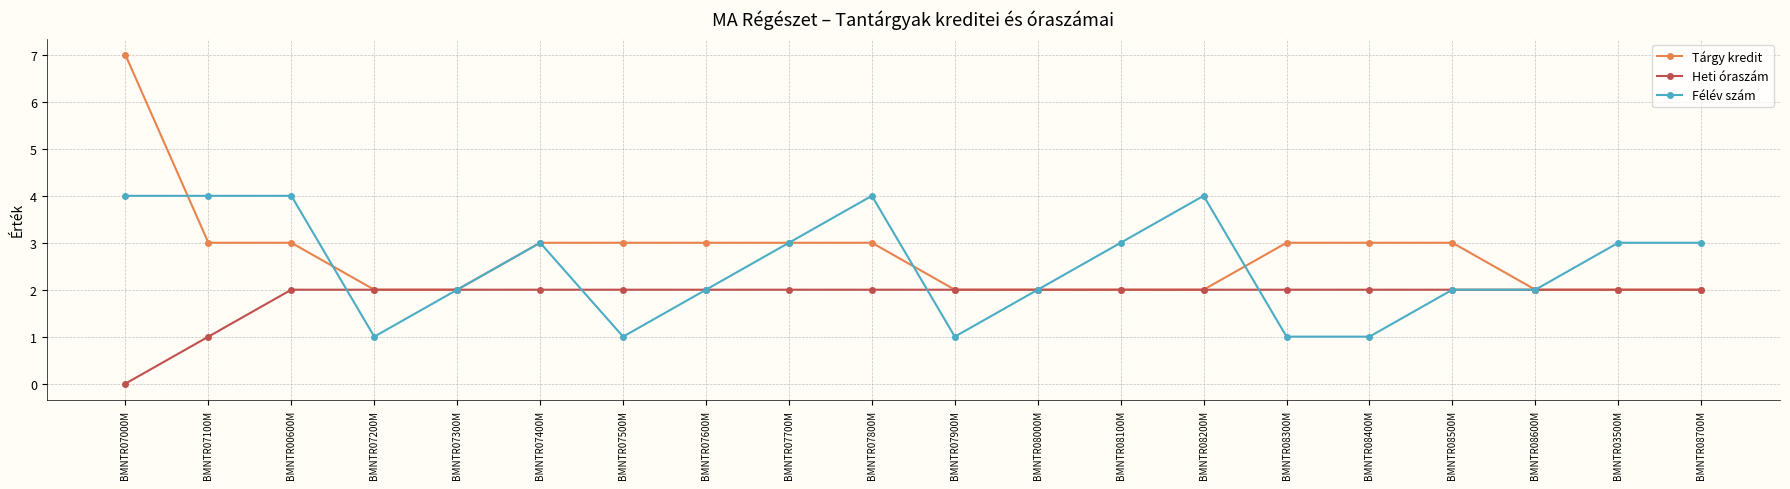

What is the value of the Heti óraszám point at the 12th from the left?

2